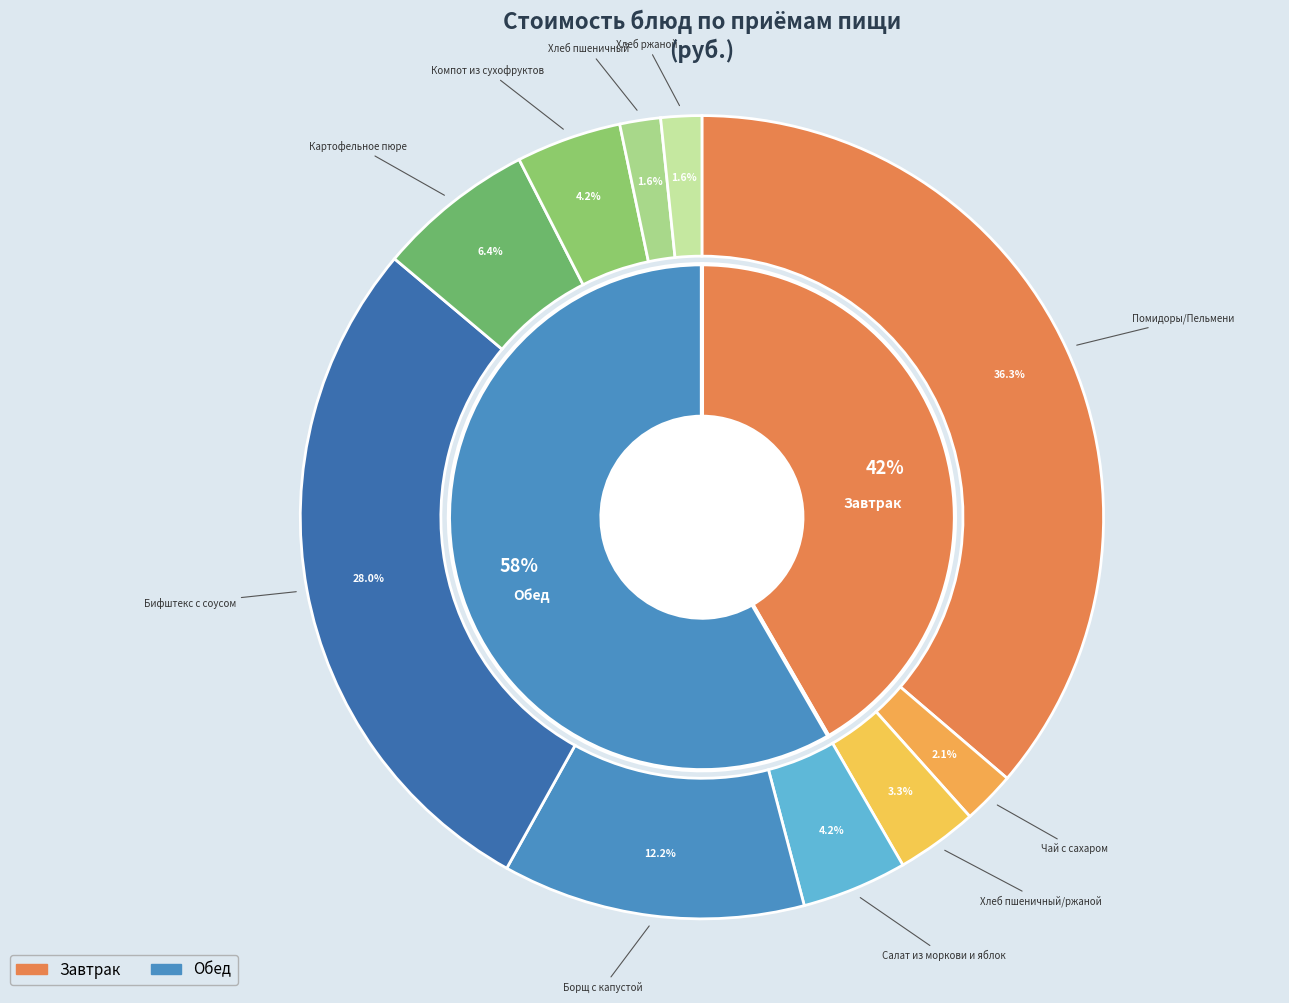

Is there any slice that represents more than half of the pie?

No